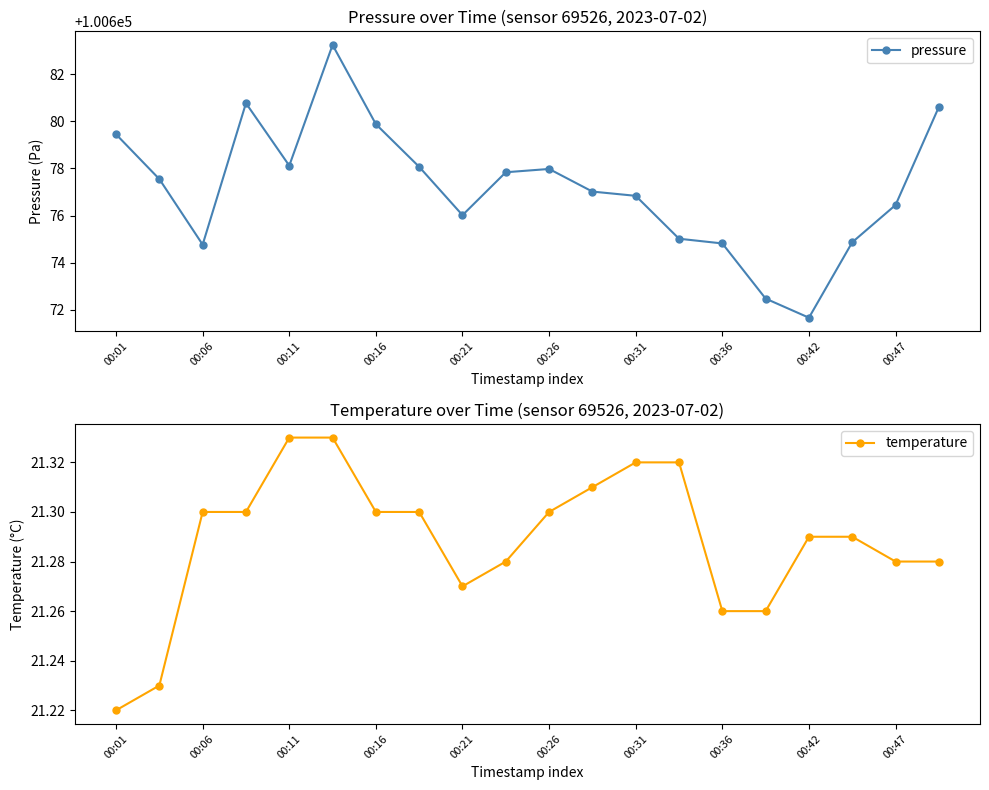

How many data points does each series have?

20